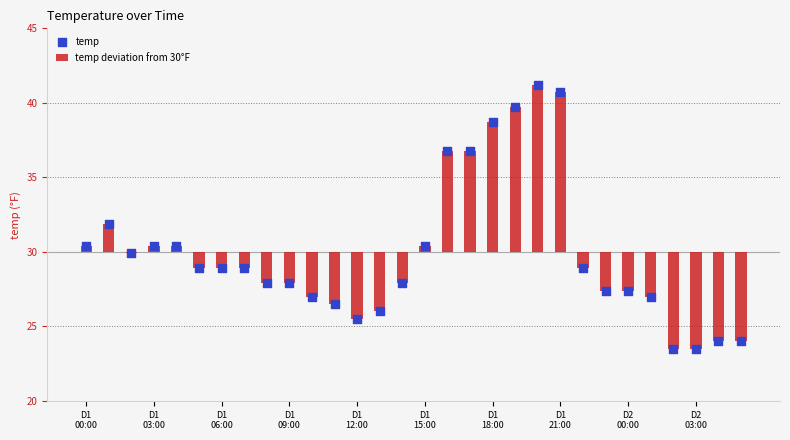

At which category is the sum across all series the highest?

20